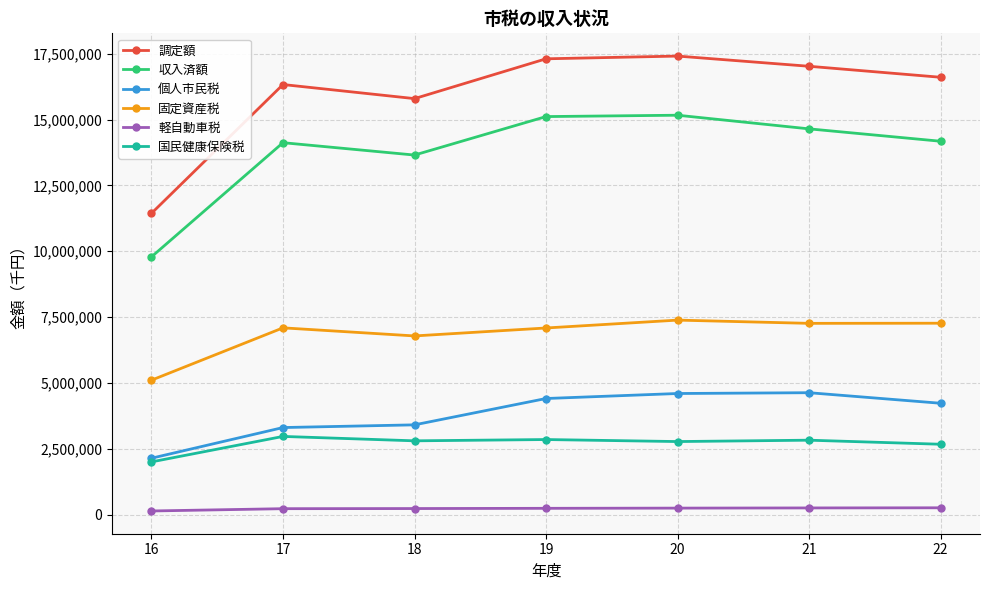

Rank the series at 19 from highest to lowest value.

調定額, 収入済額, 固定資産税, 個人市民税, 国民健康保険税, 軽自動車税